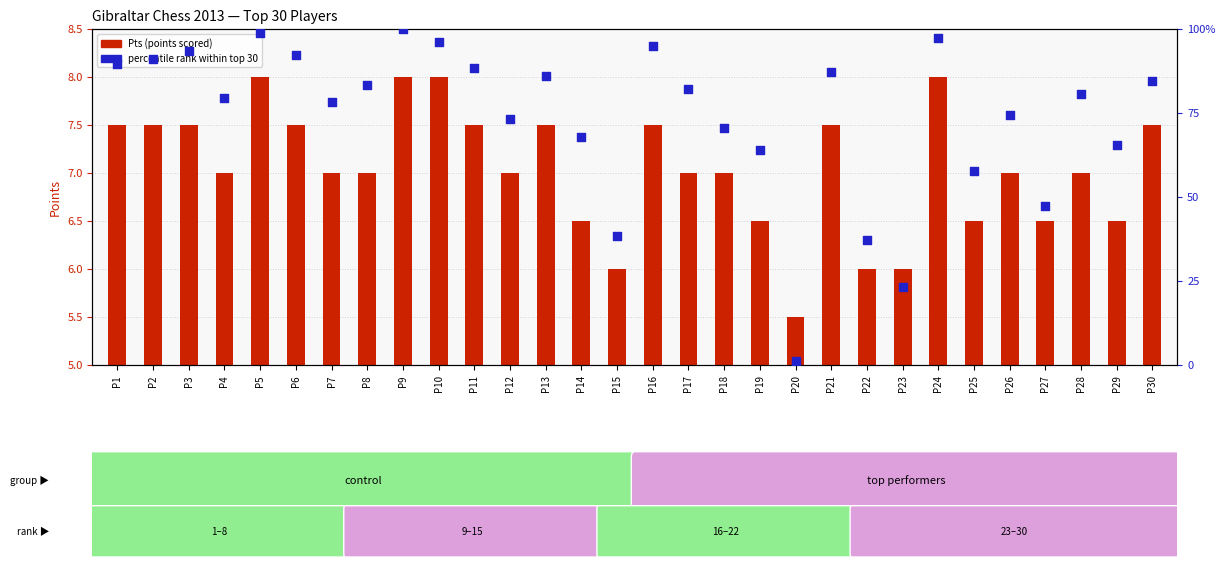

What are all the series names shown in the legend?

Pts, percentile rank